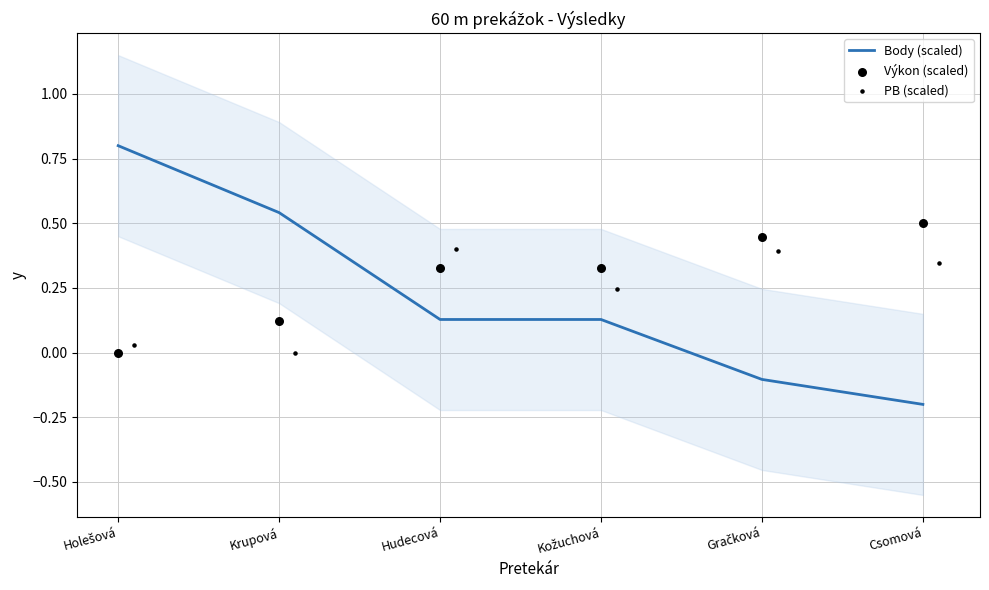

The Body (scaled) series shows -0.2 at Csomová. True or false?

True